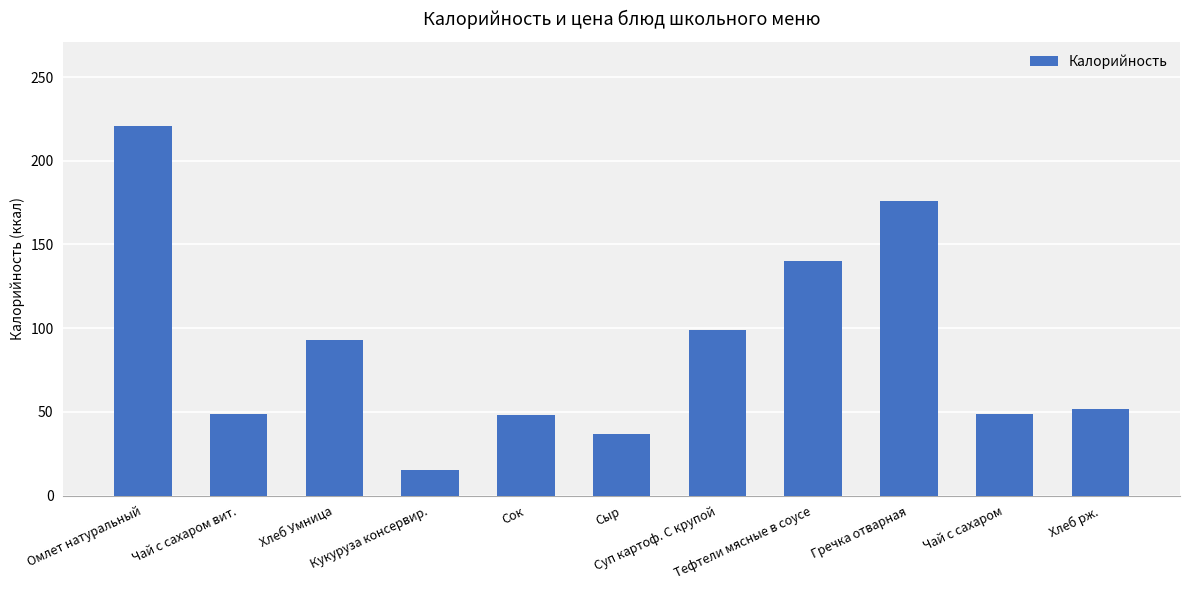

What is the minimum value shown in the chart?

15